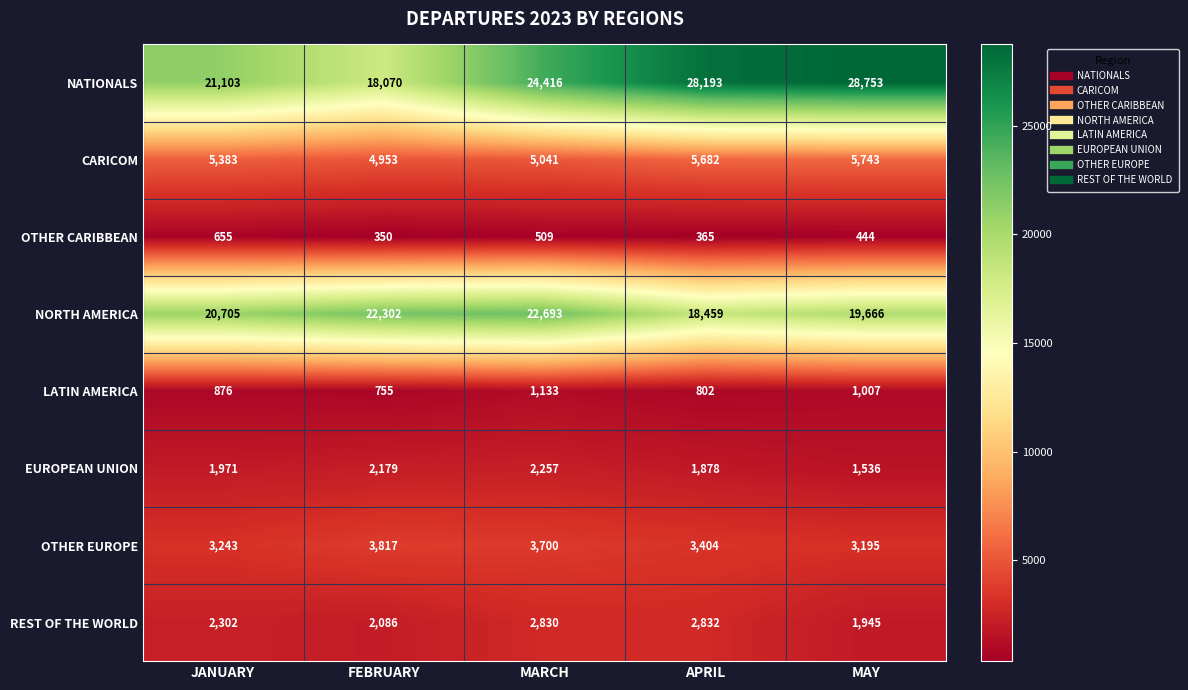

Which series changed the most between JANUARY and APRIL?

NATIONALS